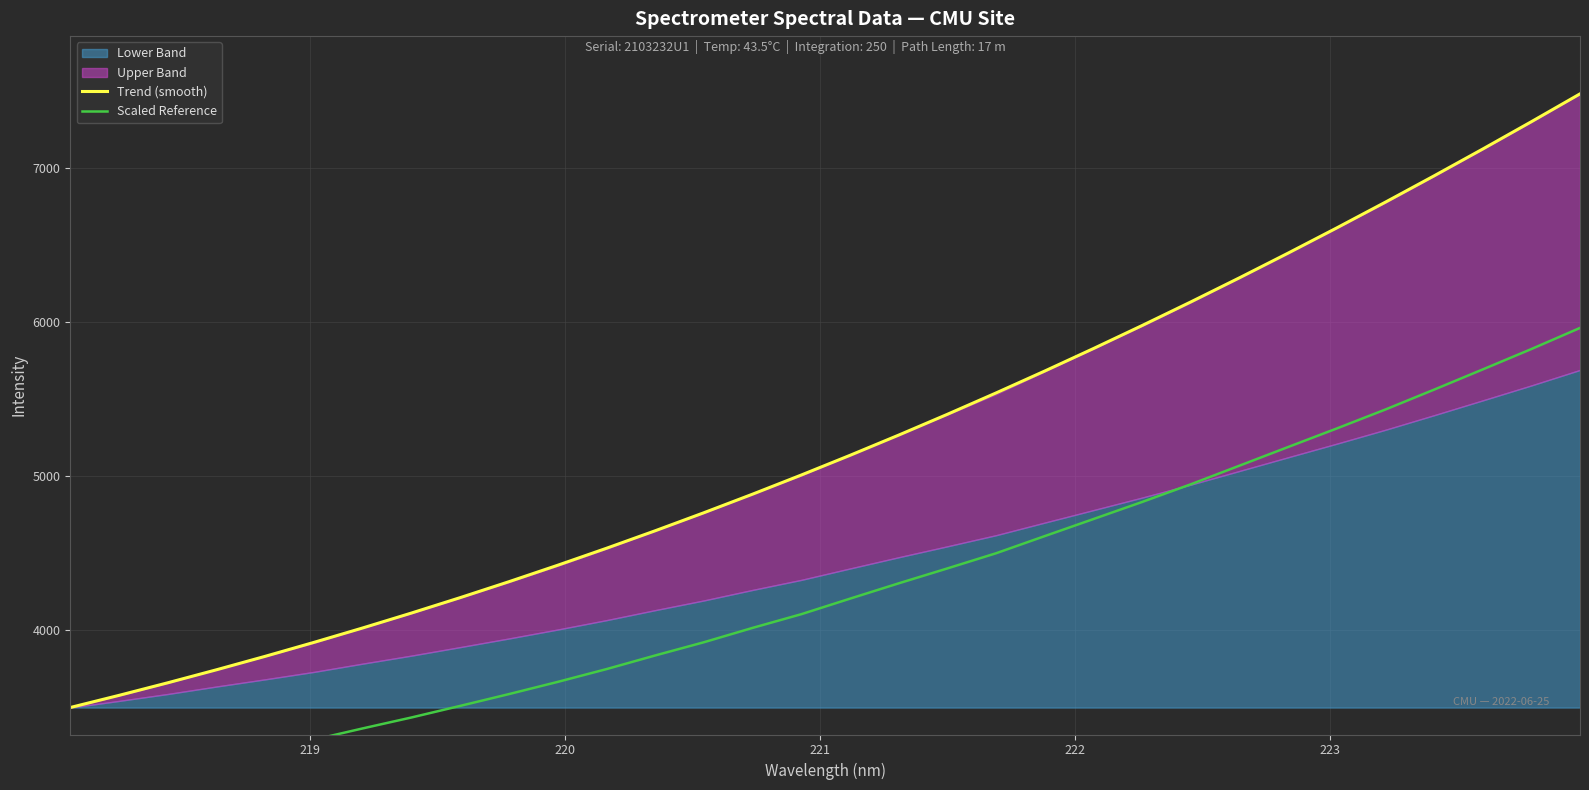

What is the highest value of the Trend (smooth) series?

7483.4